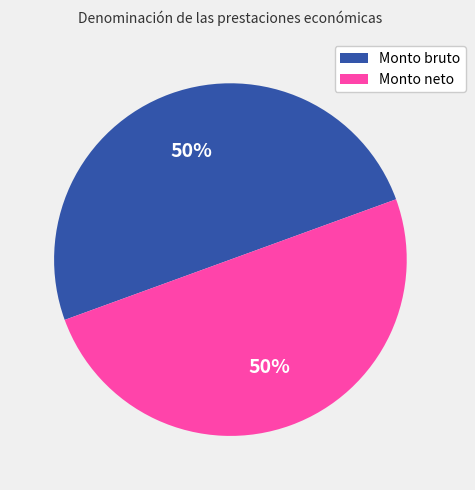

Rank the categories by value from lowest to highest.

Monto bruto de las prestaciones, Monto neto de las prestaciones